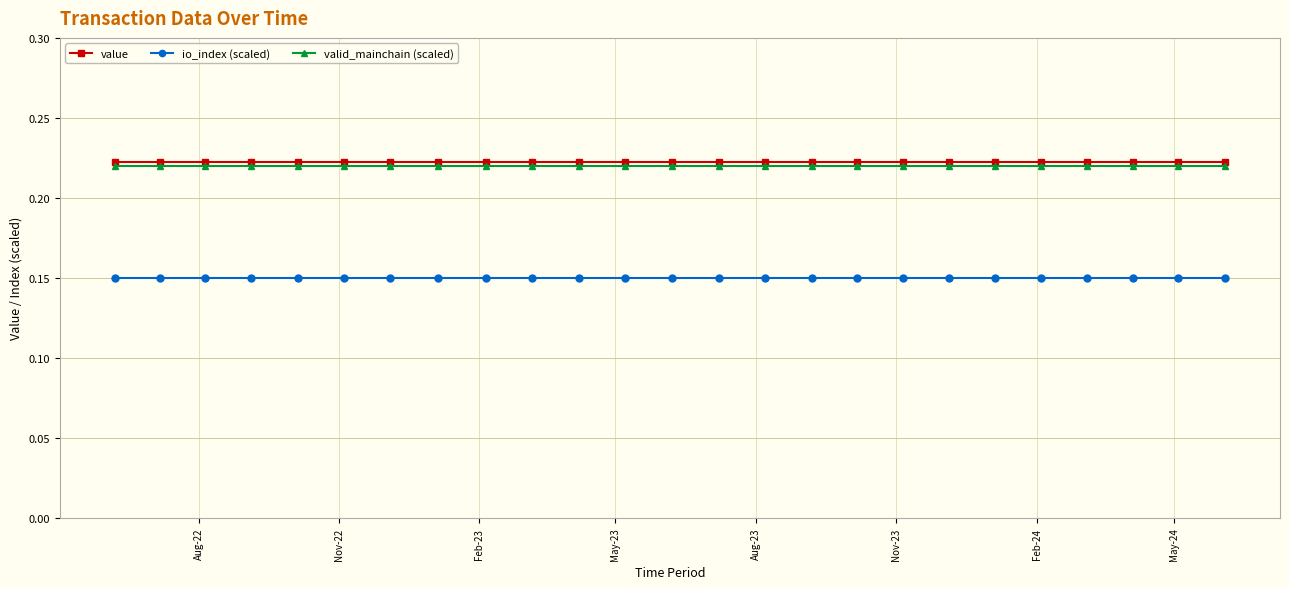

True or false: io_index (scaled) and valid_mainchain (scaled) intersect in this chart.

False